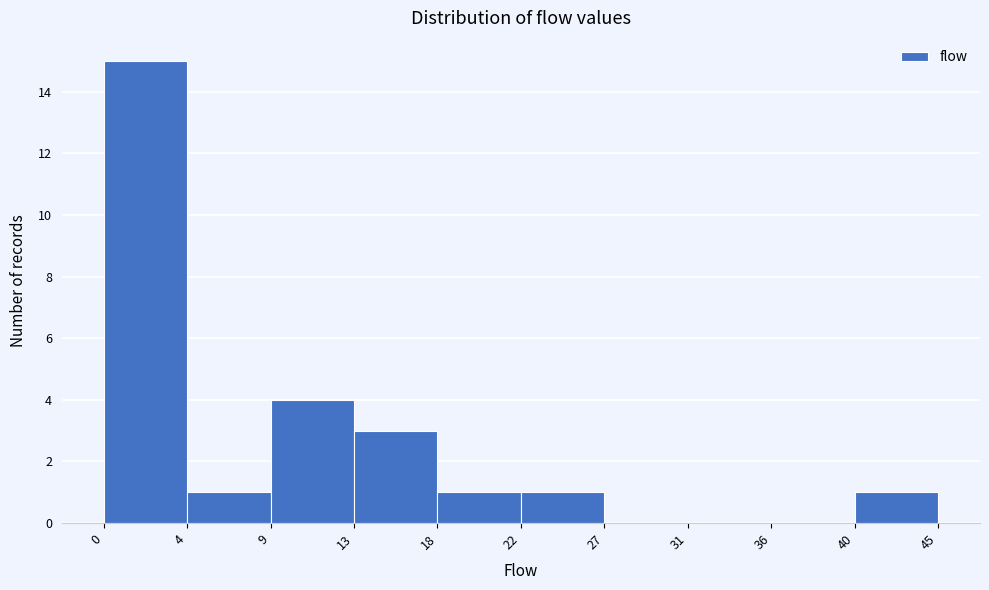

Reading right to left, list all the values displayed in this chart.

40=1	36=0	31=0	27=0	22=1	18=1	13=3	9=4	4=1	0=15